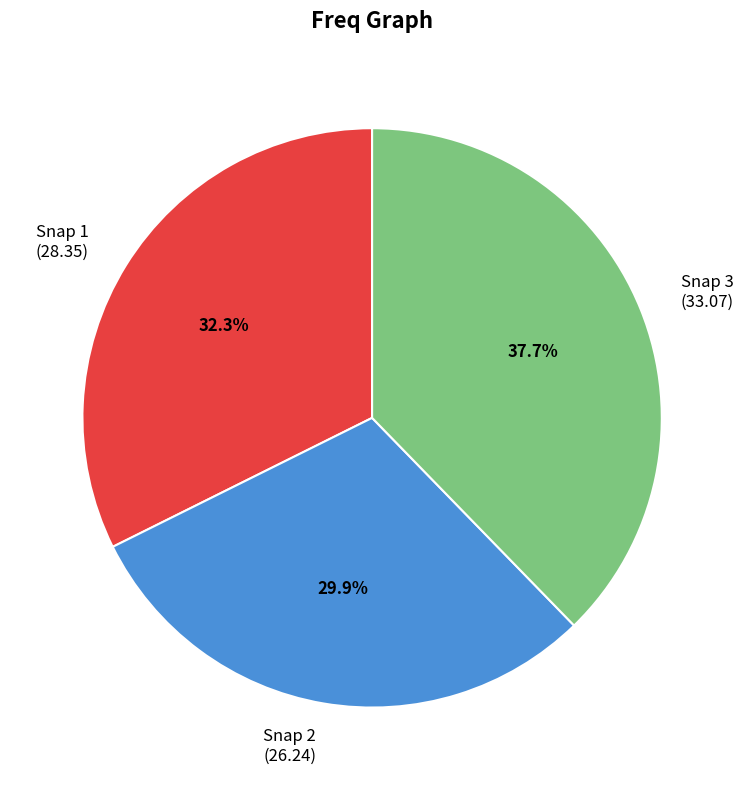

Is the sum of Snap 3 (33.07) and Snap 1 (28.35) greater than half?

Yes